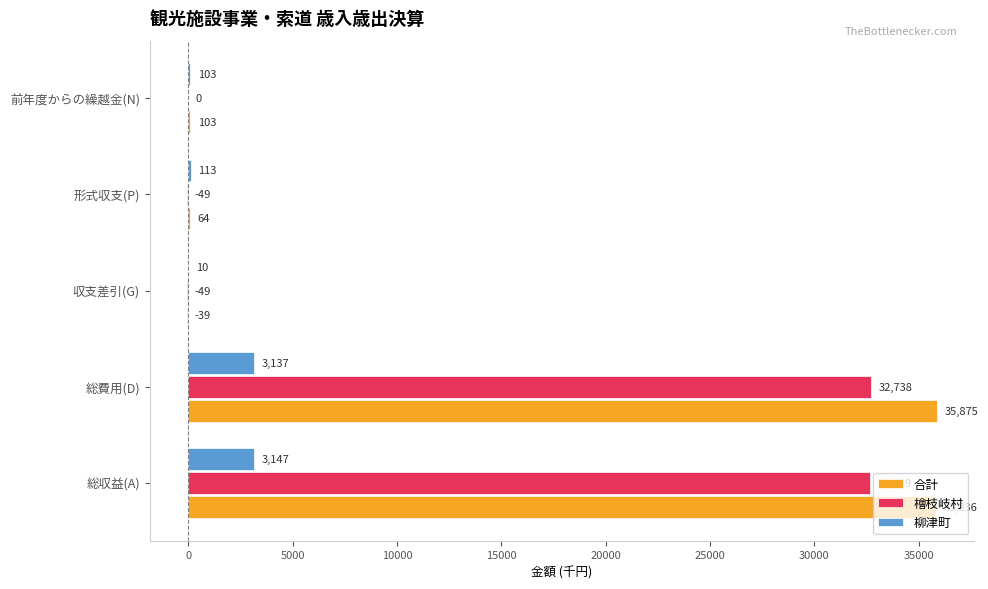

At which category does the chart reach its peak across all series?

総費用(D)